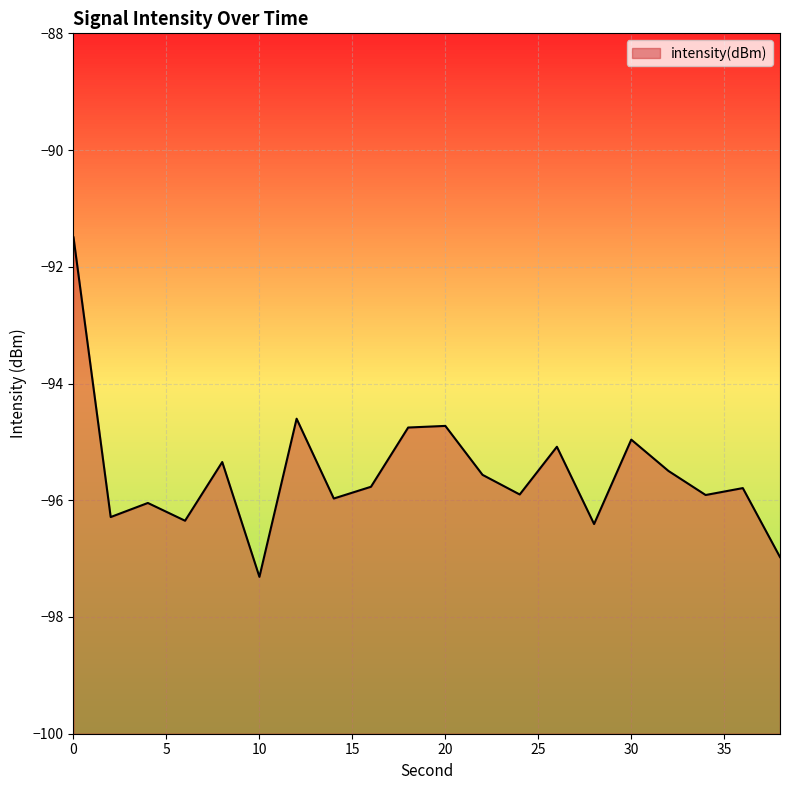

True or false: the data shows -91.5 at 0.

True